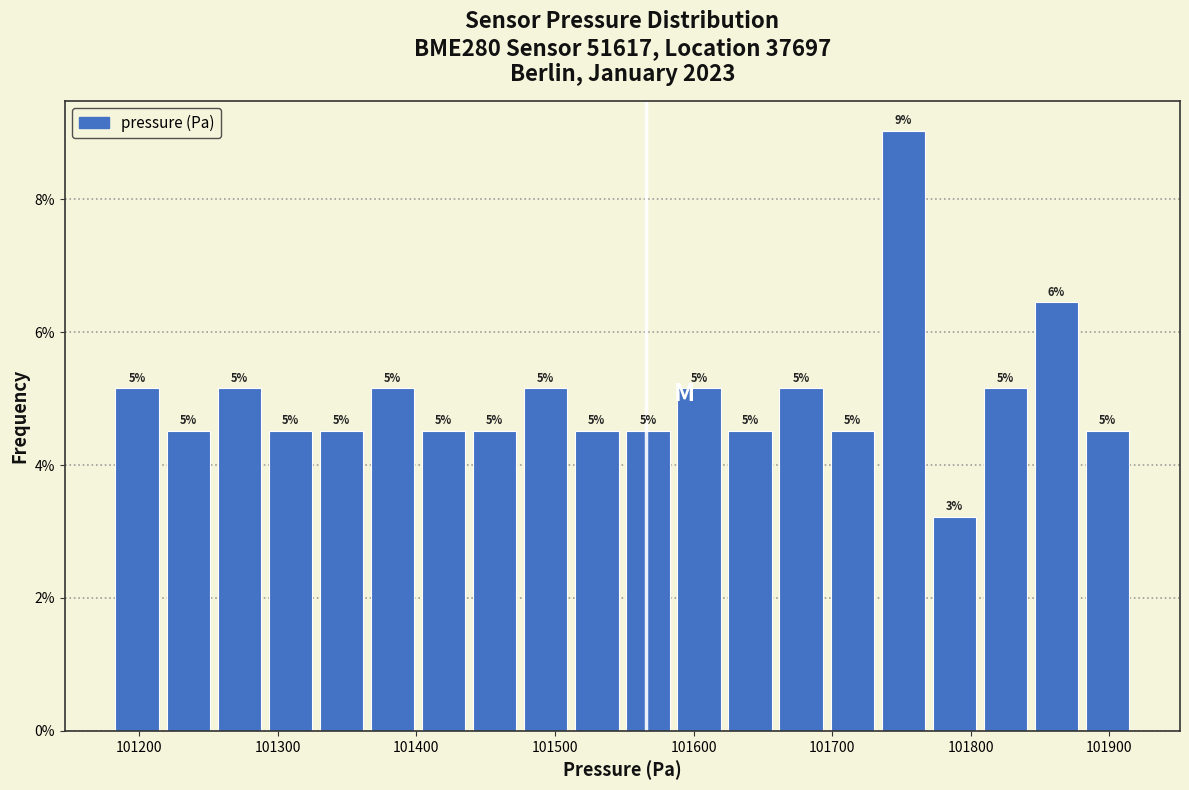

Read against the x-axis, roughly where is the centre of the tallest bar?

101750